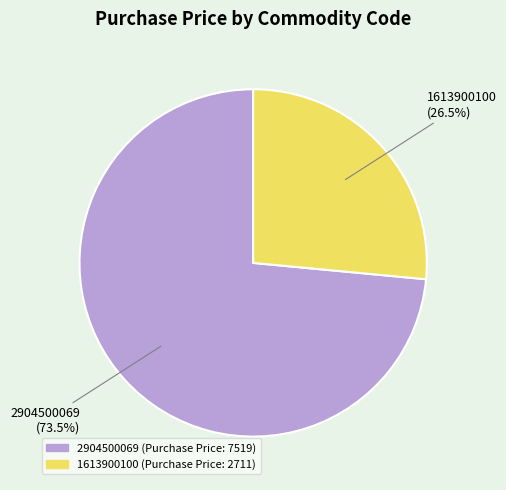

The 2904500069 slice represents 65% of the pie. True or false?

False